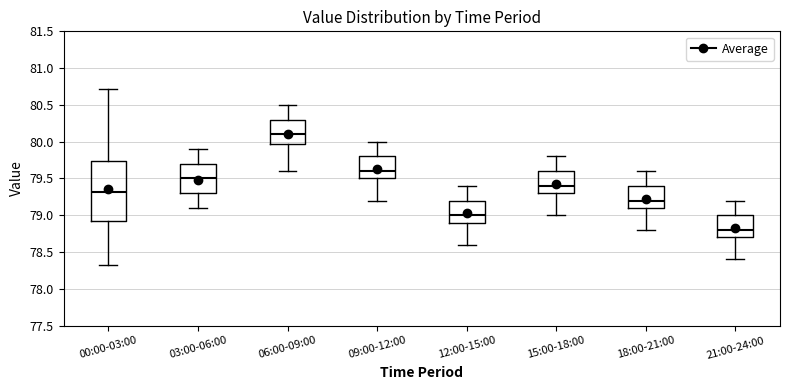

Which box has the lowest median line?

21:00-24:00